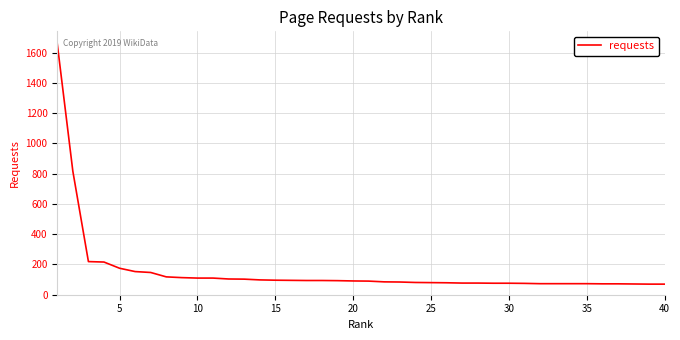

What is the maximum value shown in the chart?

1658